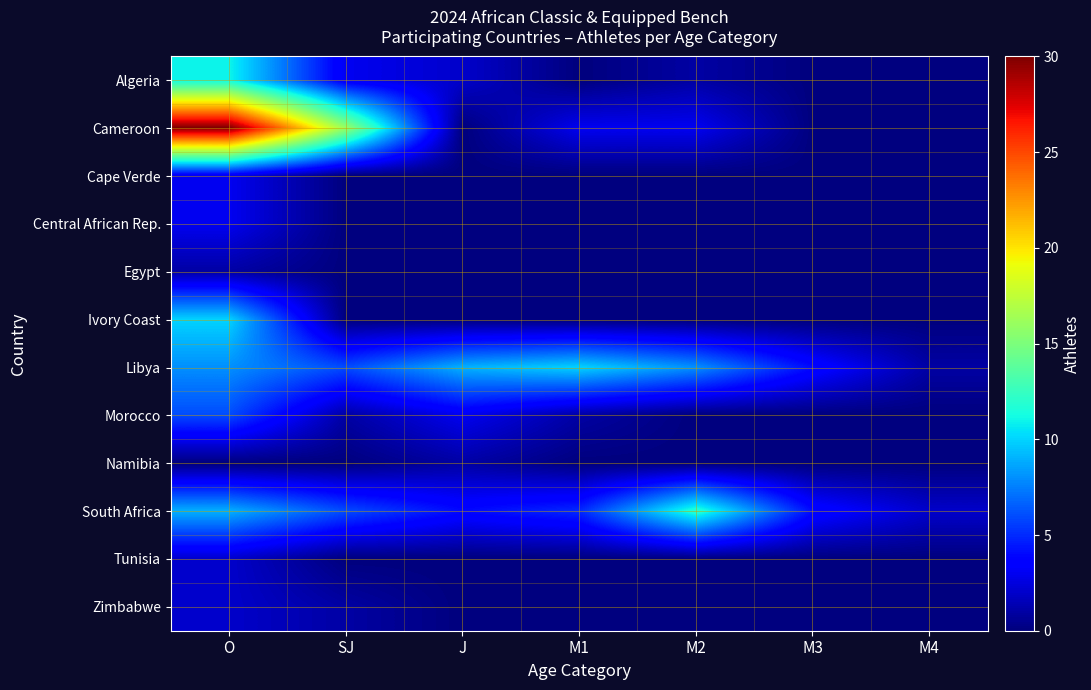

At how many categories does at least one series exceed 20?

1